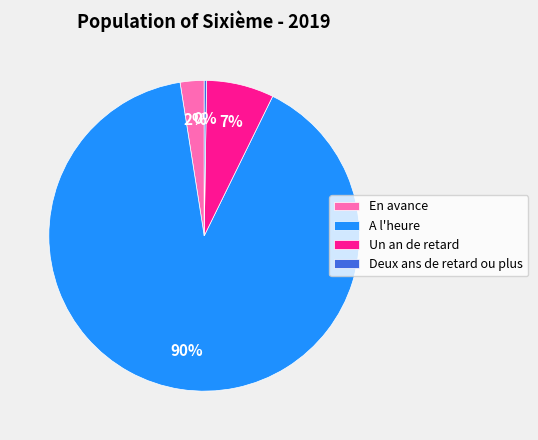

Which category accounts for the majority?

A l'heure